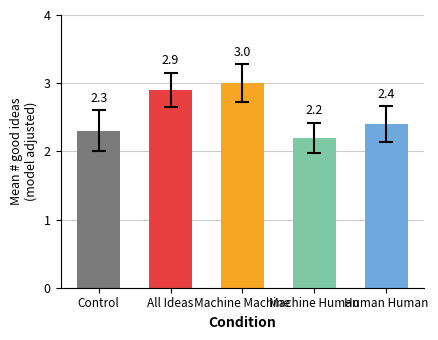

What is the change in value from Control to Machine Machine?

+0.7